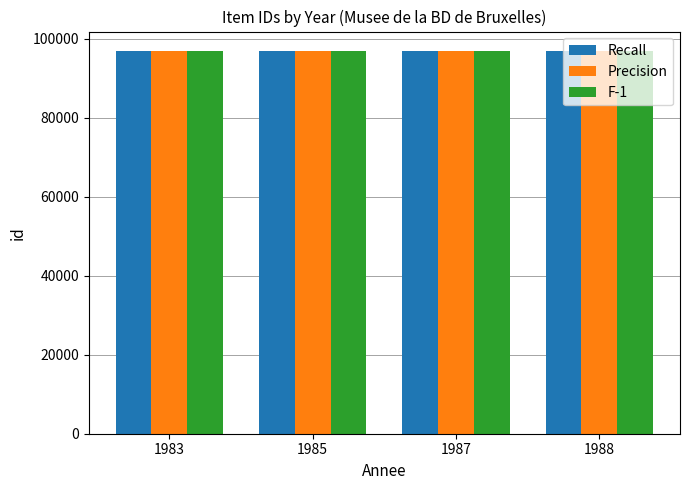

What is the maximum value shown in the chart?

96936